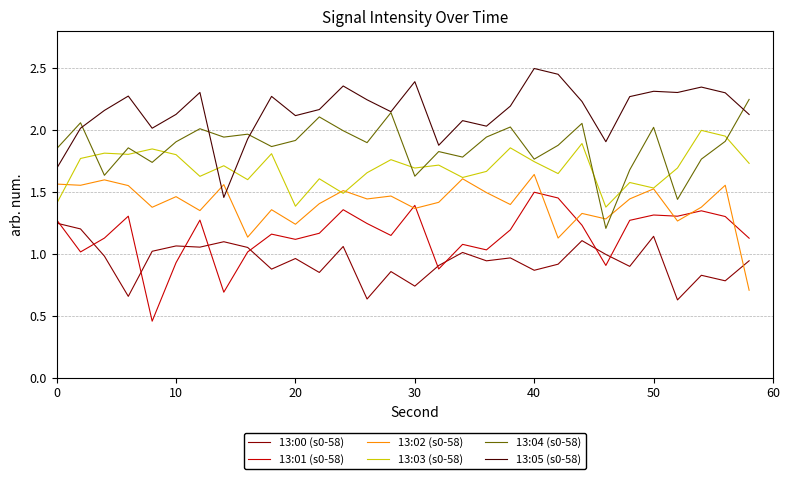

True or false: 13:03 (s0-58) and 13:01 (s0-58) cross at least once.

False